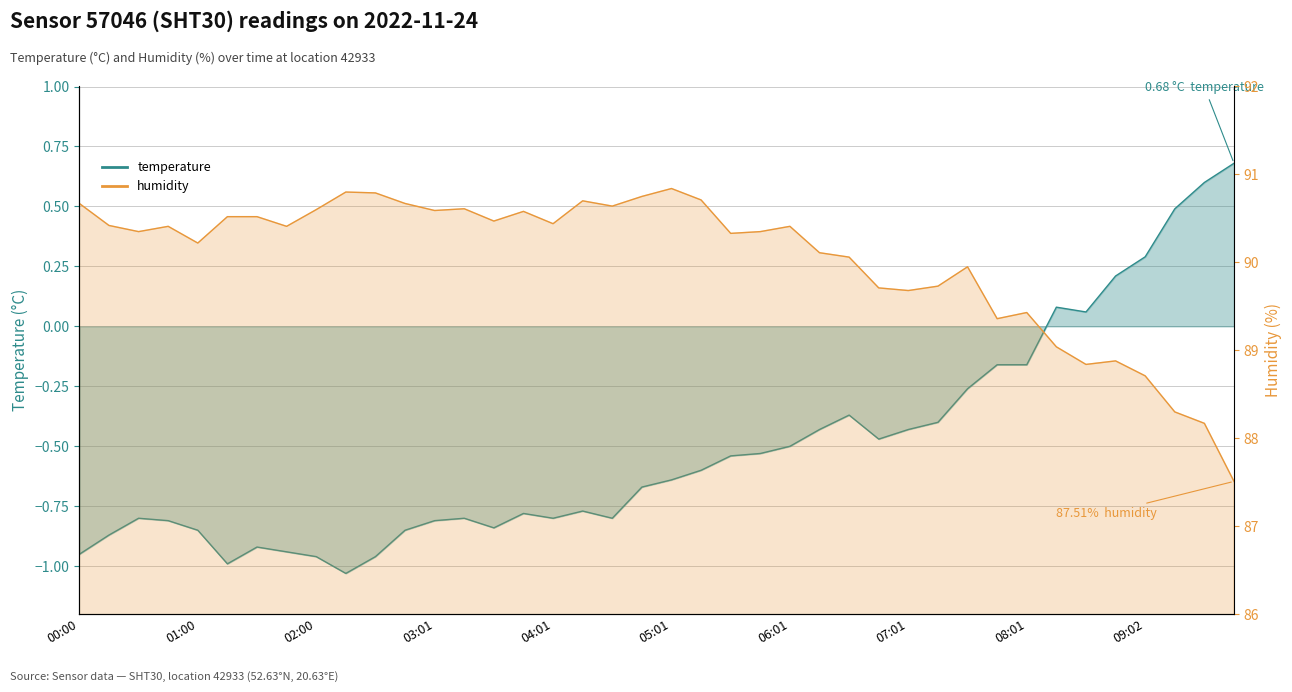

Which series has the widest spread of values?

humidity